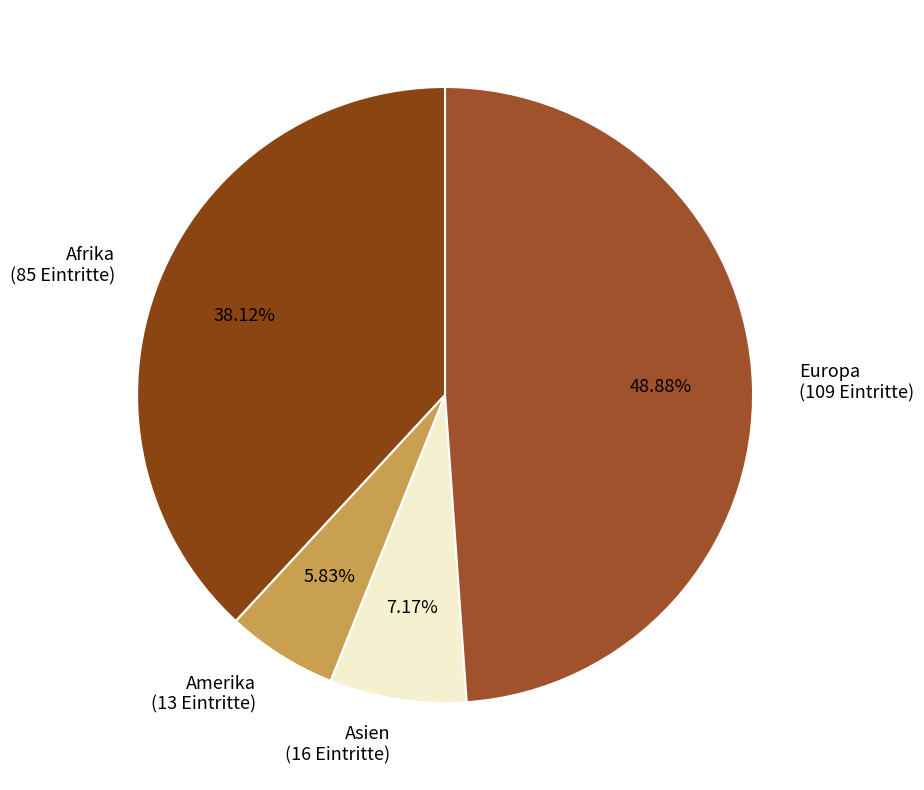

To the nearest percent, what portion does Amerika represent?

6%